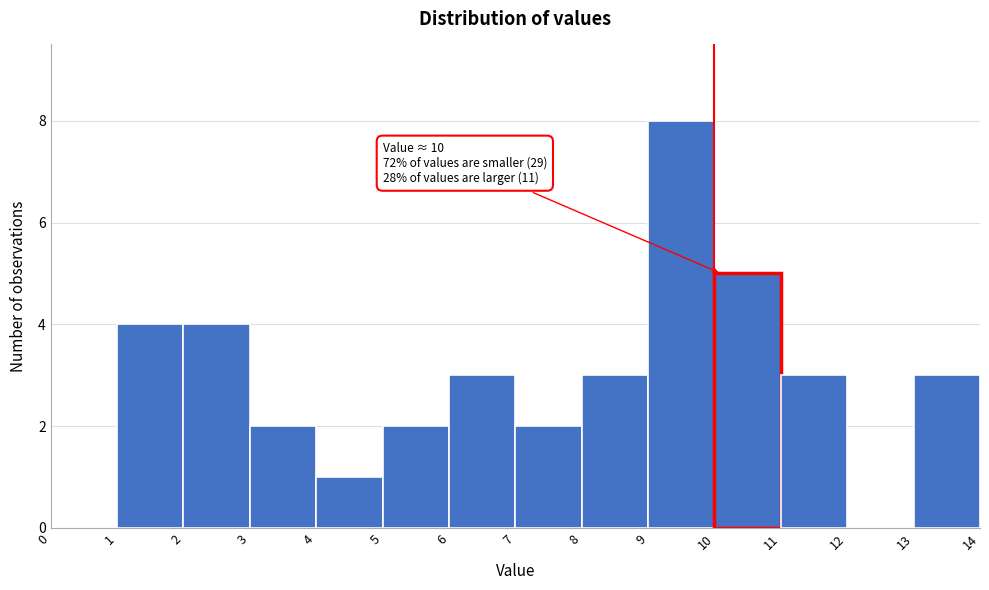

Over which range of the x-axis is the bar tallest?

9 to 10